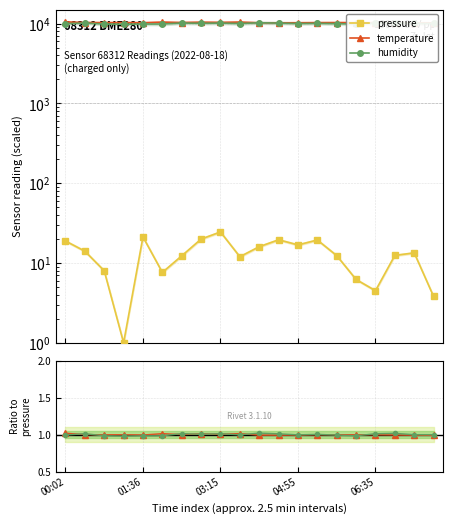

Which category has the highest value across all series?

00:02